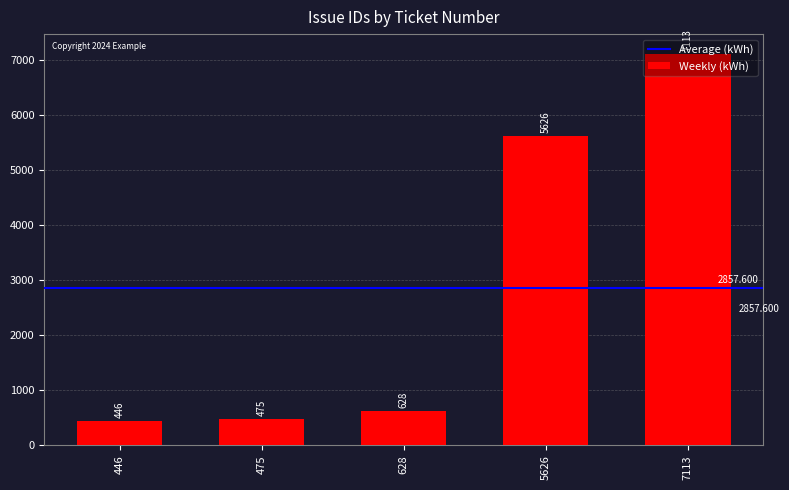

How many series are shown in this chart?

1